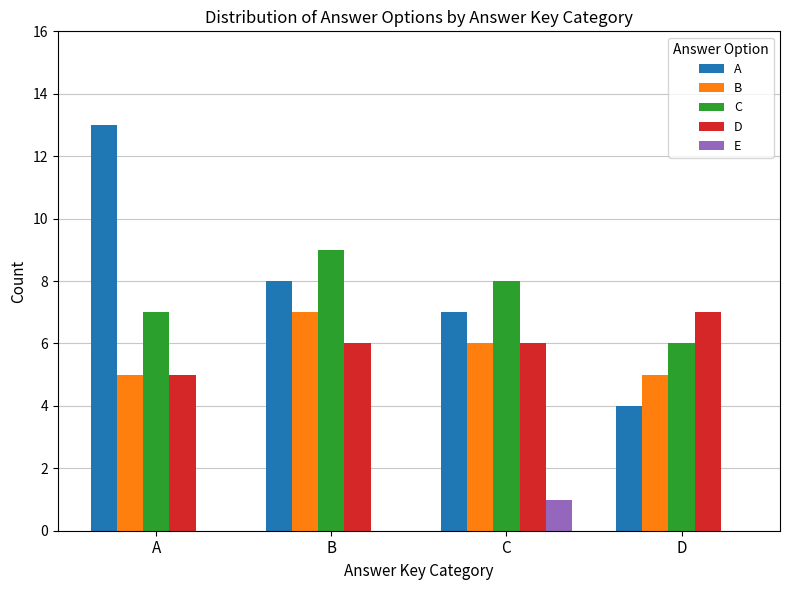

What is the total value across all series at B?

30